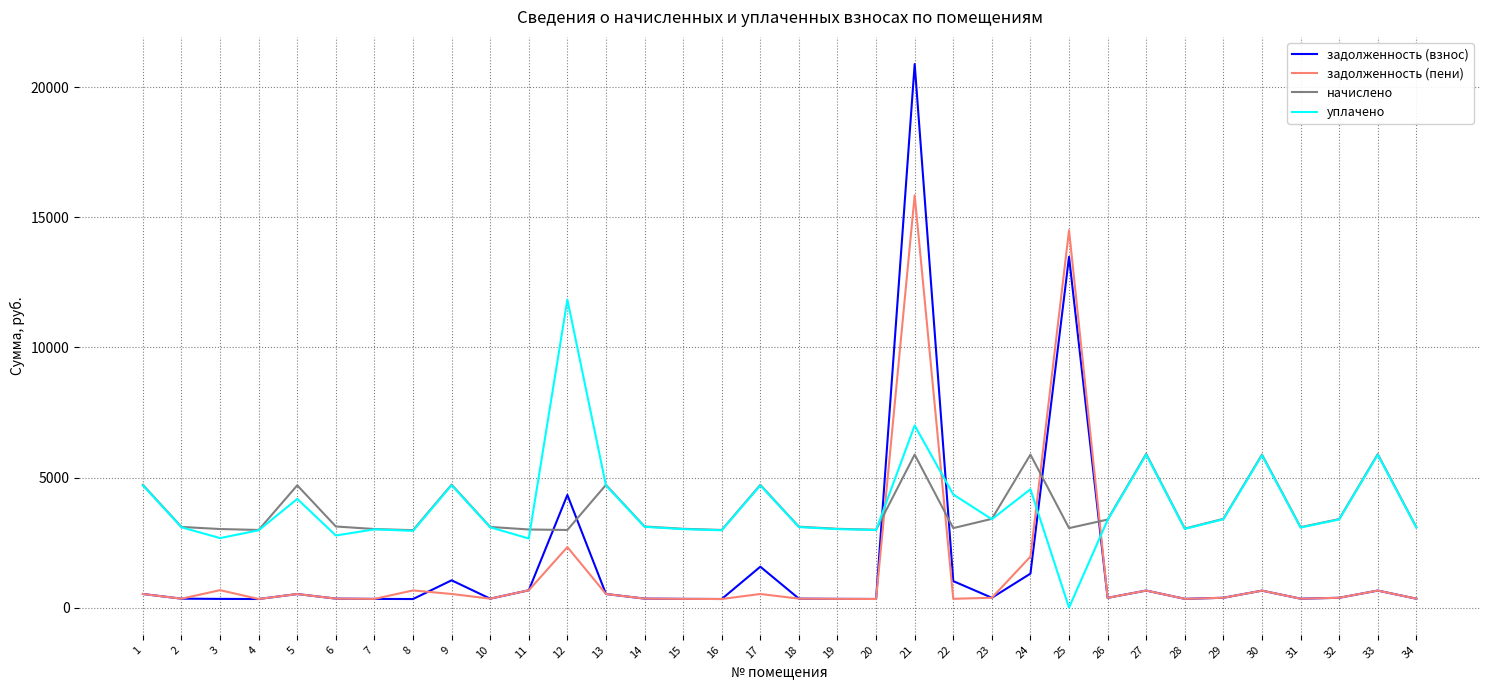

What is the spread (max minus min) of values at 5?

4177.0